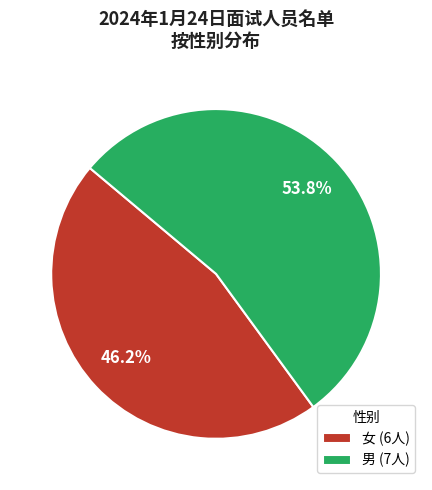

Do 男 (7人) and 女 (6人) together represent more than half of the pie?

Yes